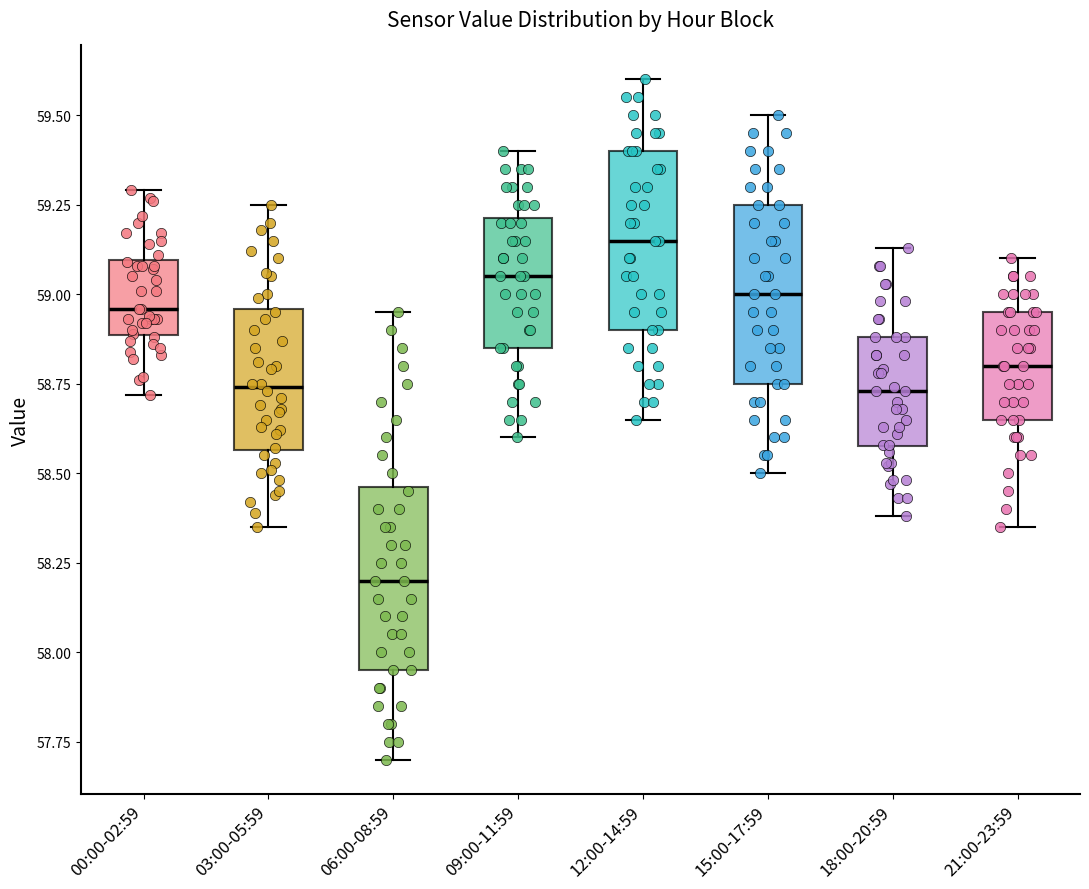

Reading left to right, transcribe this box plot: for each box, give where its median line is, the range the box spans, and where its two whiskers end, as read against the y-axis. The values are not printed on the chart, so give them approximately, as read against the axis.

00:00-02:59: median 58.95, box 58.90 to 59.10, whiskers 58.70 to 59.30
03:00-05:59: median 58.75, box 58.55 to 58.95, whiskers 58.35 to 59.25
06:00-08:59: median 58.20, box 57.95 to 58.45, whiskers 57.70 to 58.95
09:00-11:59: median 59.05, box 58.85 to 59.20, whiskers 58.60 to 59.40
12:00-14:59: median 59.15, box 58.90 to 59.40, whiskers 58.65 to 59.60
15:00-17:59: median 59.00, box 58.75 to 59.25, whiskers 58.50 to 59.50
18:00-20:59: median 58.75, box 58.60 to 58.90, whiskers 58.40 to 59.15
21:00-23:59: median 58.80, box 58.65 to 58.95, whiskers 58.35 to 59.10